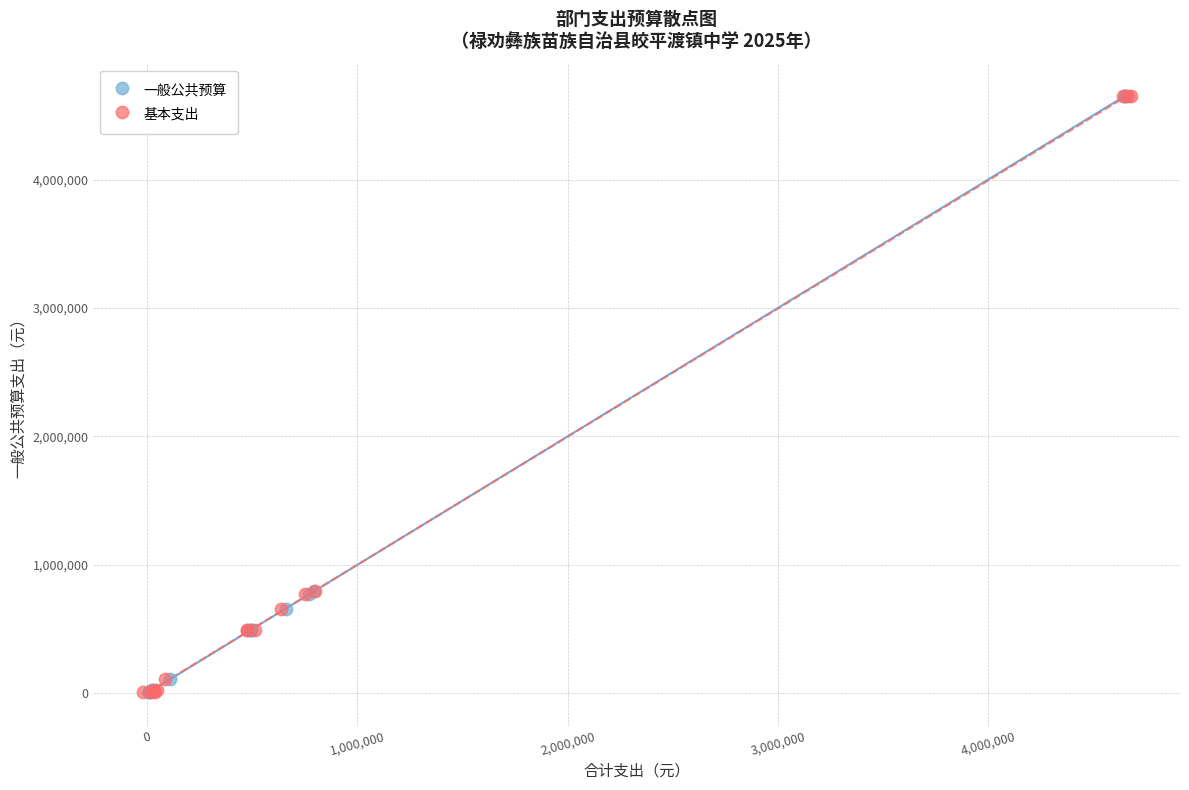

What are all the series names shown in the legend?

一般公共预算, 基本支出